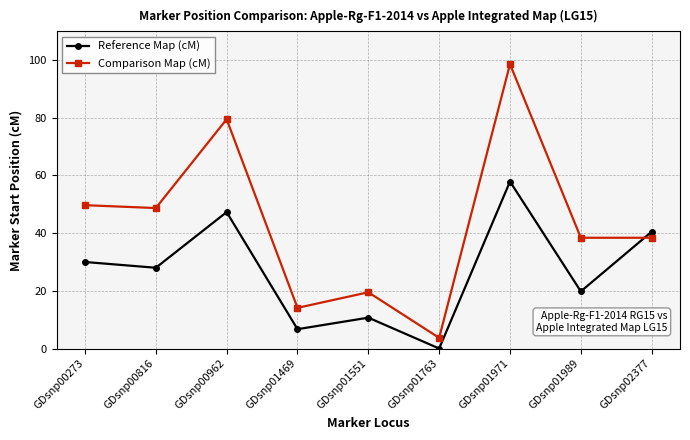

At how many categories does at least one series exceed 95?

1